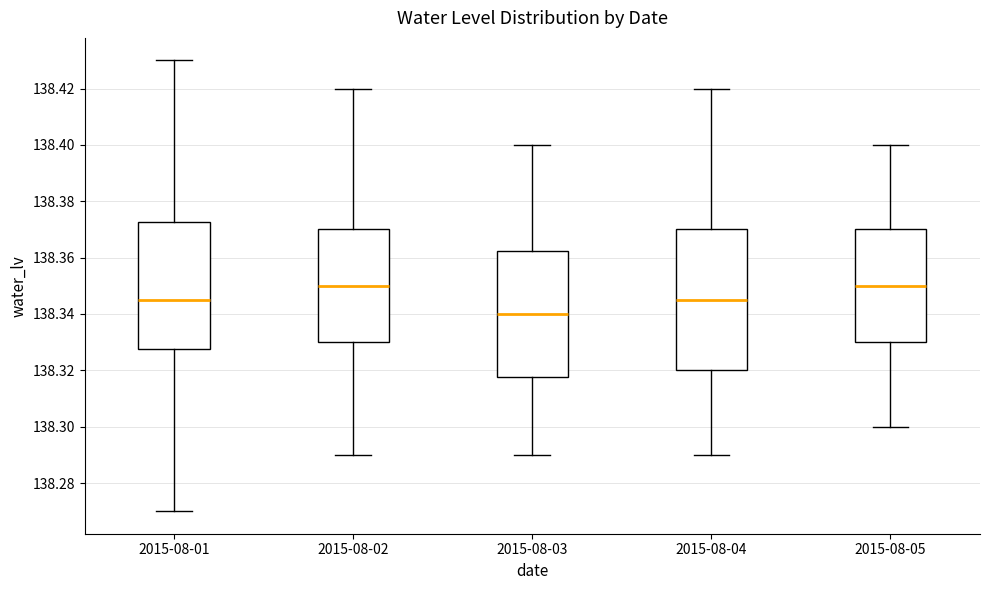

Reading left to right, read every box against the y-axis: the position of its median line, the range the box covers, and the ends of its whiskers. The values are not printed on the chart, so give them approximately, as read against the axis.

2015-08-01: median 138.346, box 138.328 to 138.372, whiskers 138.270 to 138.430
2015-08-02: median 138.350, box 138.330 to 138.370, whiskers 138.290 to 138.420
2015-08-03: median 138.340, box 138.318 to 138.362, whiskers 138.290 to 138.400
2015-08-04: median 138.346, box 138.320 to 138.370, whiskers 138.290 to 138.420
2015-08-05: median 138.350, box 138.330 to 138.370, whiskers 138.300 to 138.400